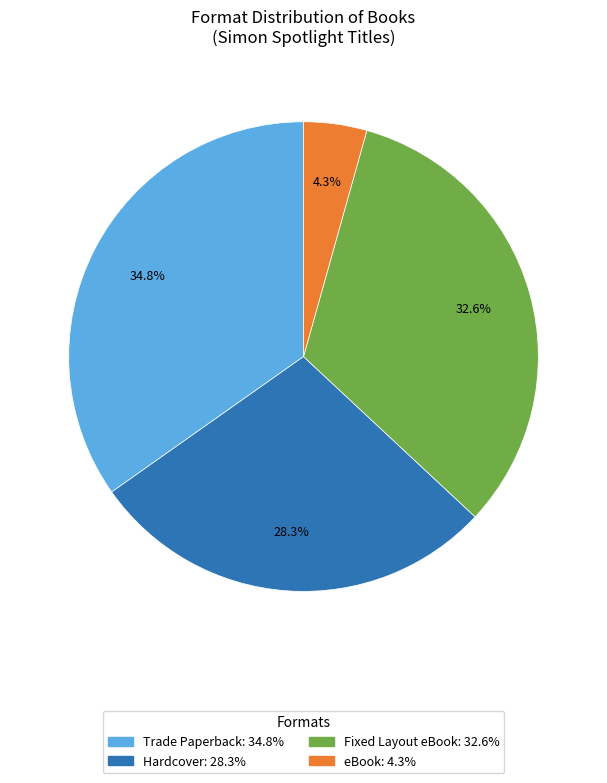

What is the smallest slice in the pie chart?

eBook